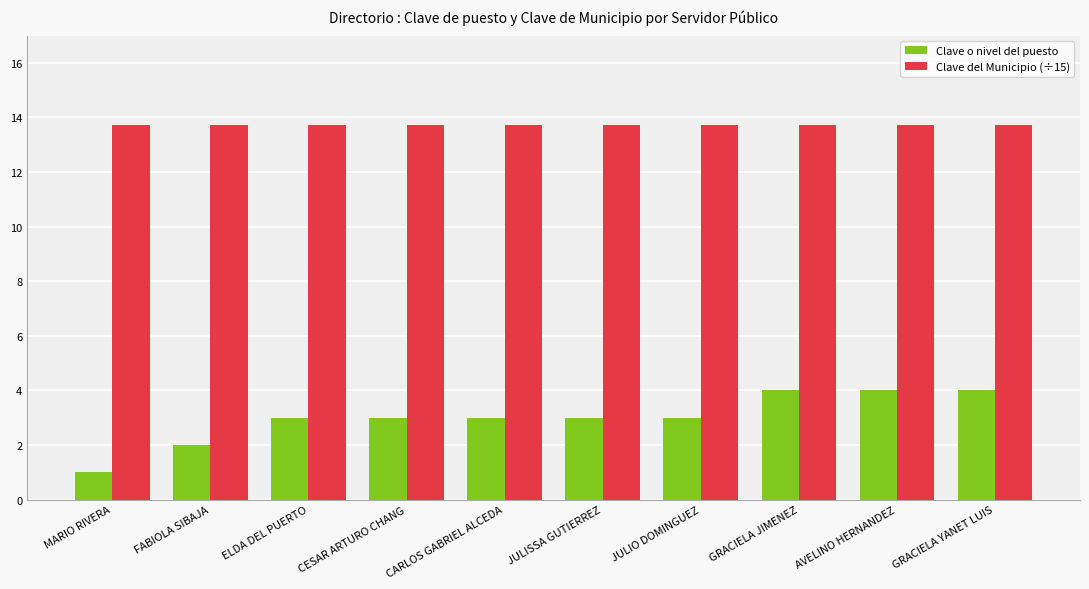

Rank the series by their maximum value, from lowest to highest.

Clave o nivel del puesto, Clave del Municipio (÷15)